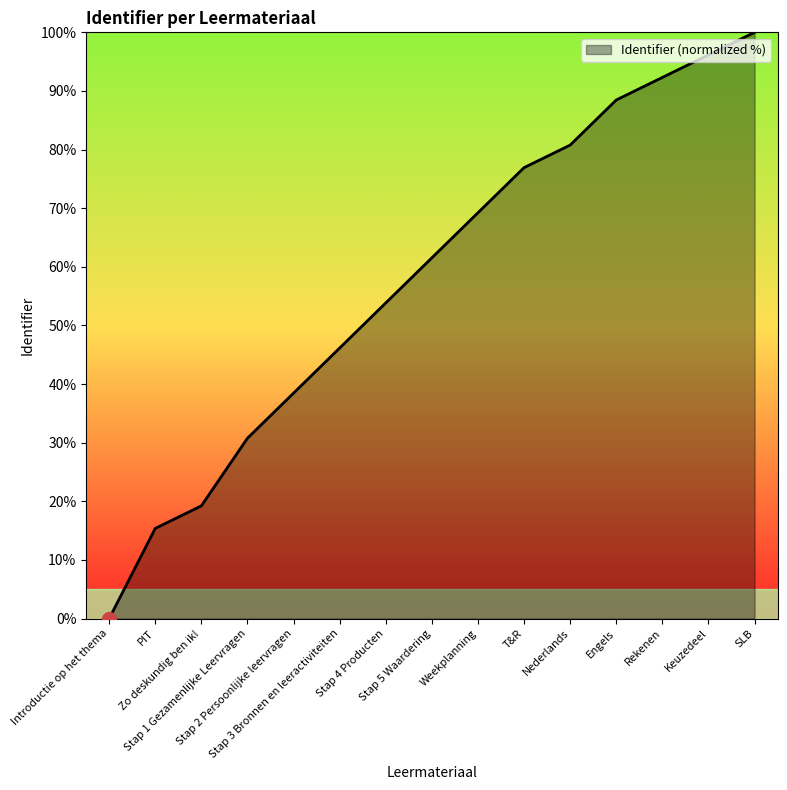

What is the difference between the maximum and minimum values?

100.0